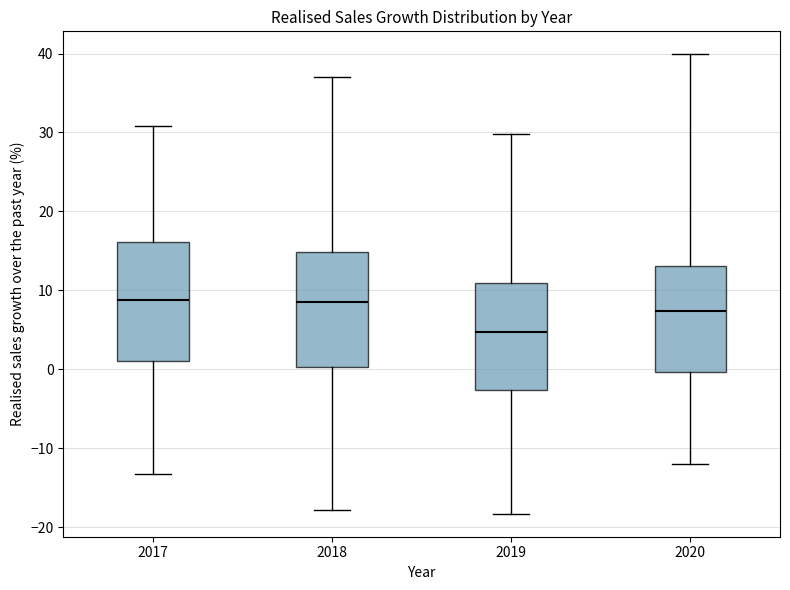

Reading left to right, read every box against the y-axis: the position of its median line, the range the box covers, and the ends of its whiskers. The values are not printed on the chart, so give them approximately, as read against the axis.

2017: median 9, box 1 to 16, whiskers -13 to 31
2018: median 9, box 0 to 15, whiskers -18 to 37
2019: median 5, box -3 to 11, whiskers -18 to 30
2020: median 7, box 0 to 13, whiskers -12 to 40